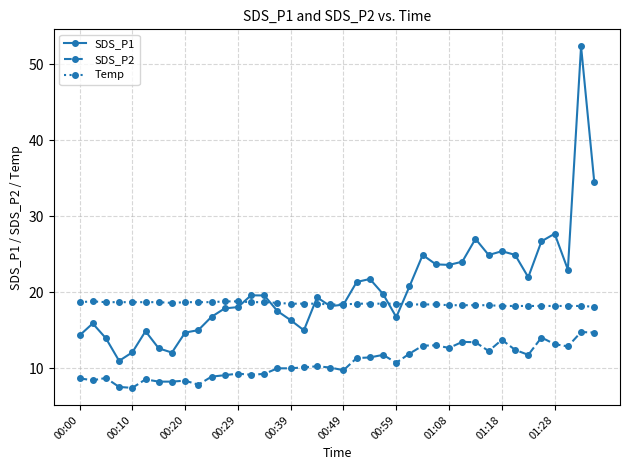

True or false: SDS_P2 and Temp intersect in this chart.

False